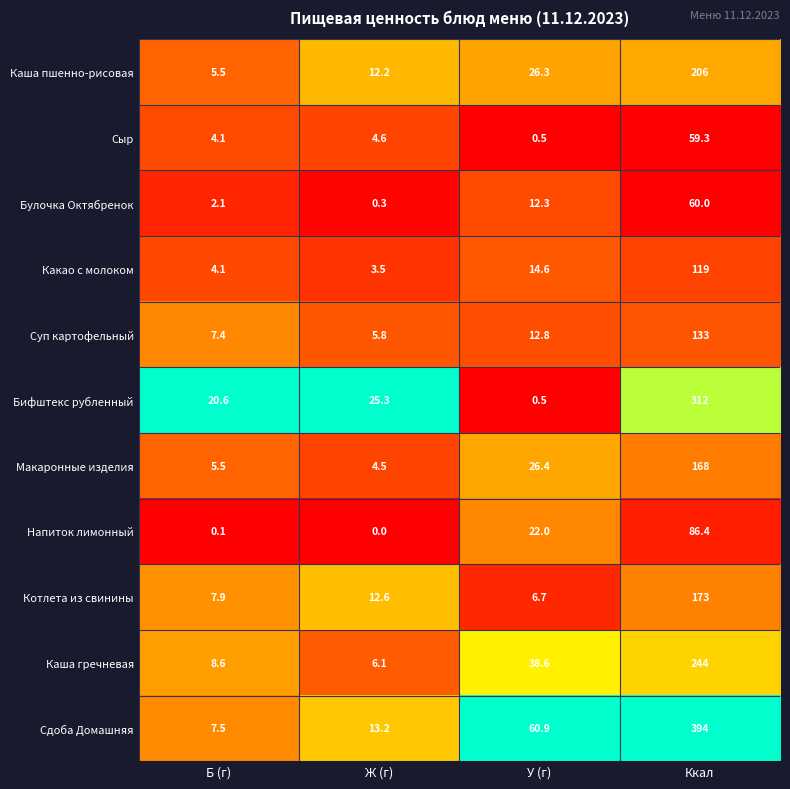

Which series has the widest spread of values?

Сдоба Домашняя